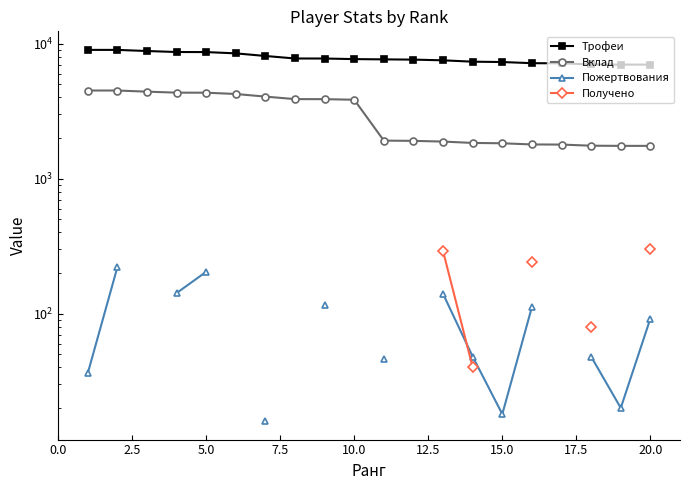

What is the difference between the maximum and minimum values in the Вклад series?

2750.0